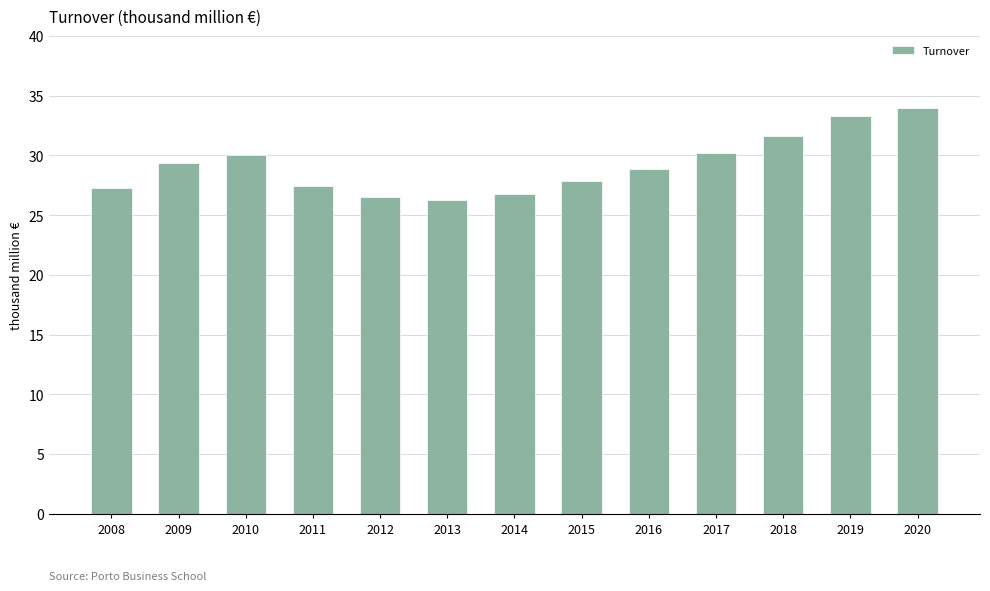

What is the difference between the maximum and minimum values?

7.7